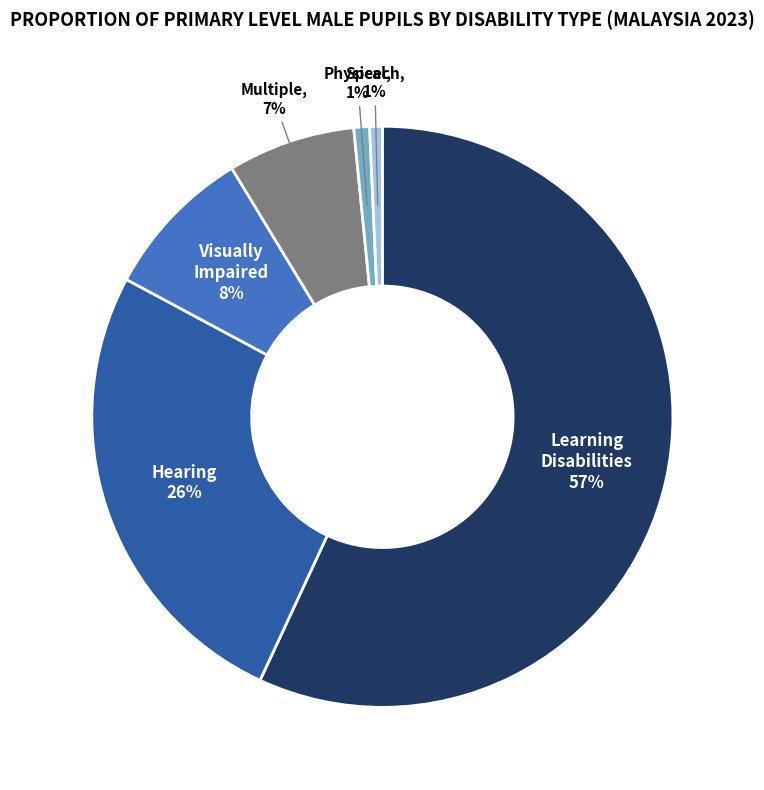

Is the sum of Physical and Multiple greater than half?

No